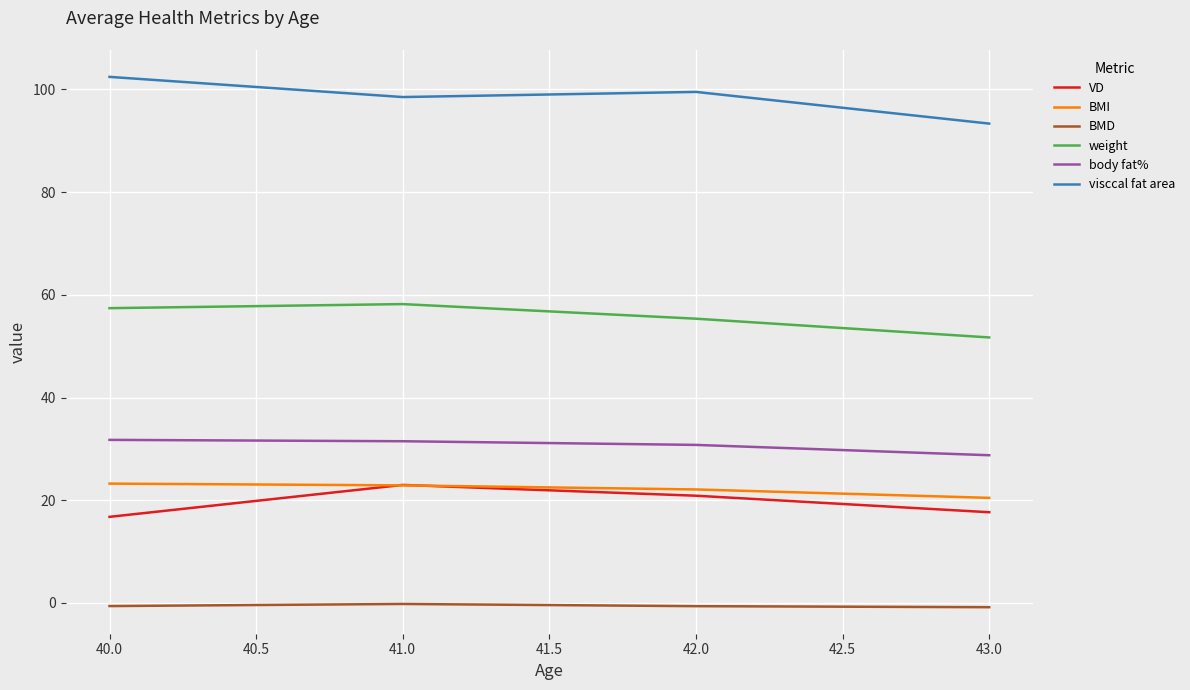

Is this an area chart (filled region under the line)?

No